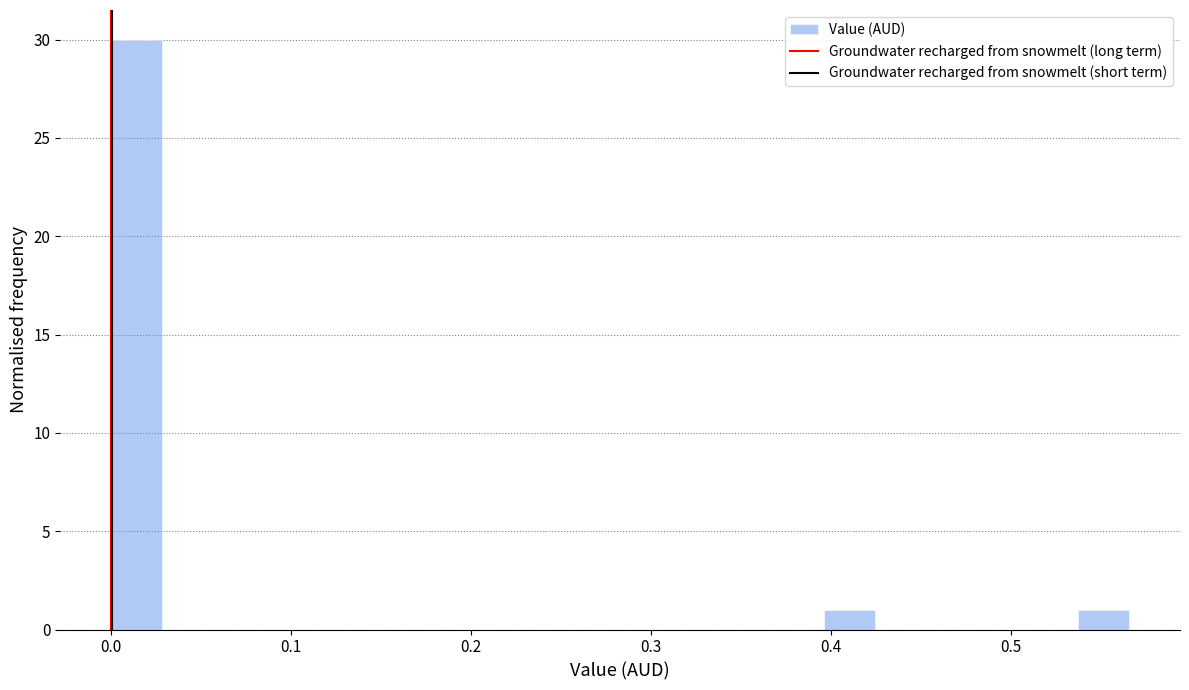

Read against the x-axis, roughly where is the centre of the tallest bar?

0.01